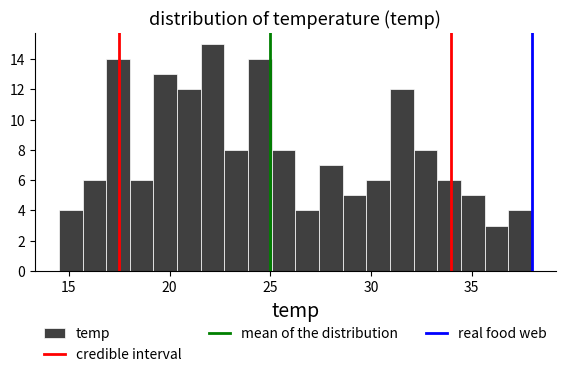

Around what value on the x-axis is the tallest bar? Give the approximate position of its centre, as read against the axis.

22.0